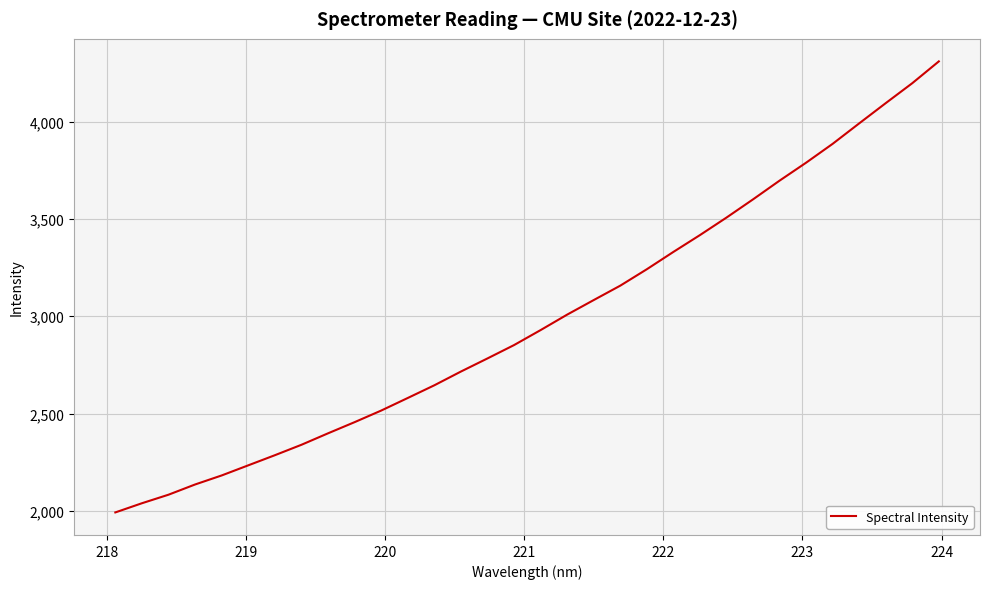

What is the greatest value displayed?

4309.5